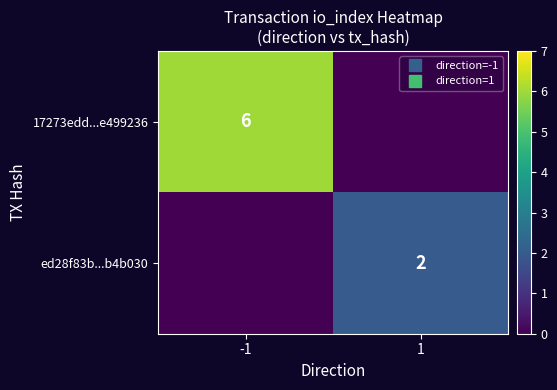

At 1, list the series in order from largest to smallest.

ed28f83b...b4b030, 17273edd...e499236